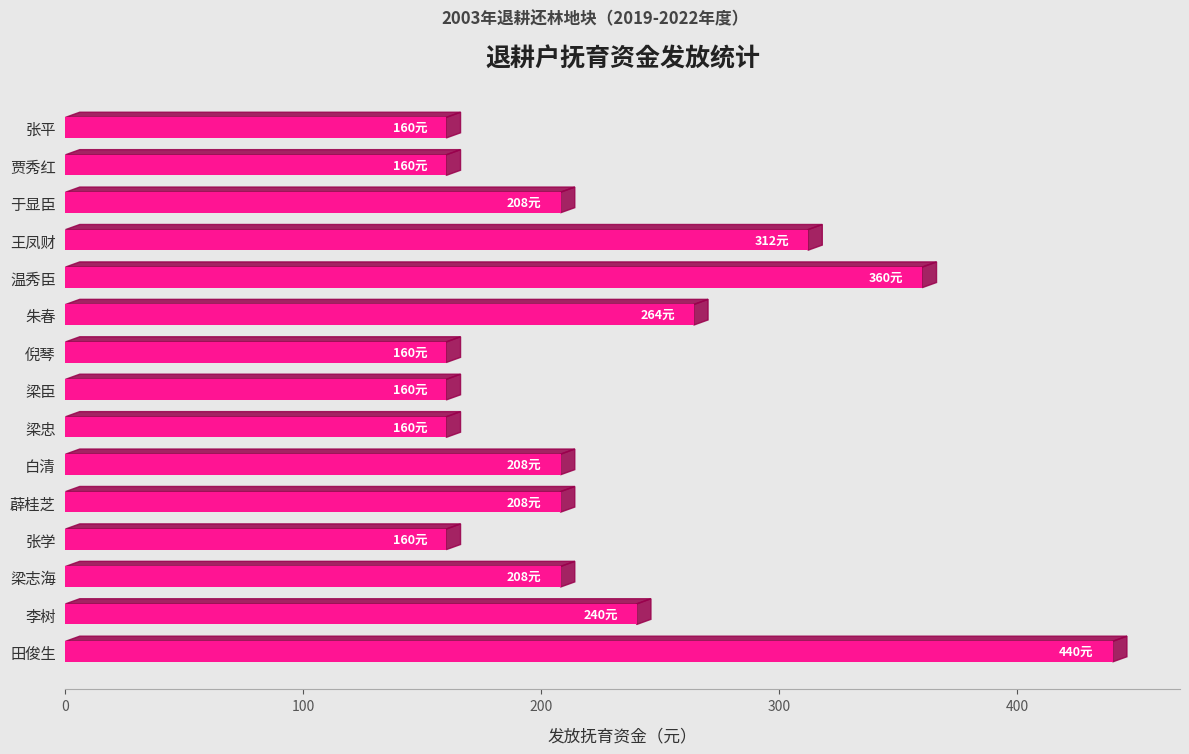

At which label is the value closest to 300?

王凤财